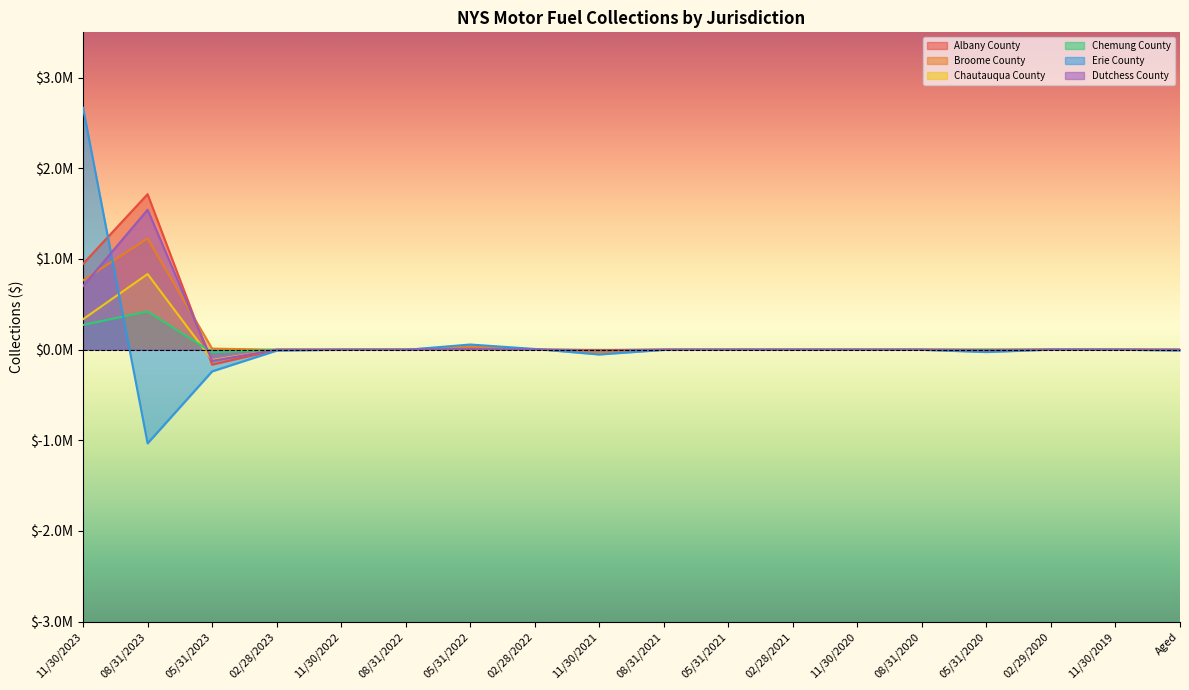

Is it true that Albany County equals 1037.8 at 02/28/2022?

True